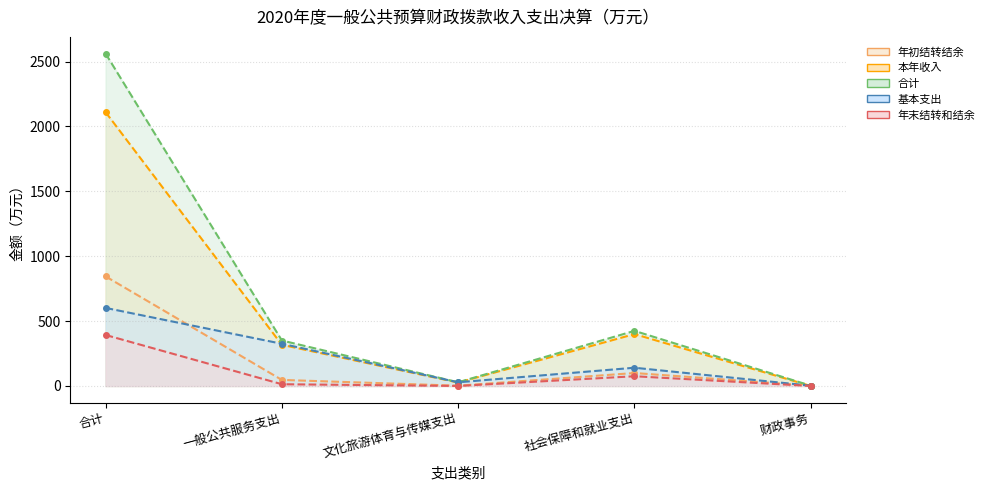

How many distinct data groups are displayed?

5